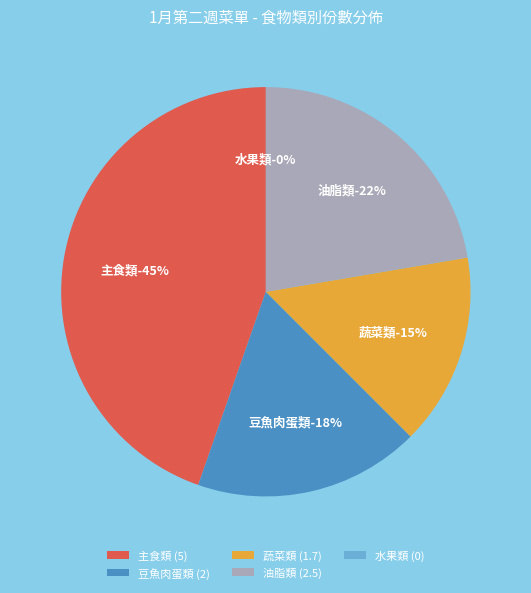

What is the ratio of the value at 主食類 to the value at 豆魚肉蛋類?

2.5